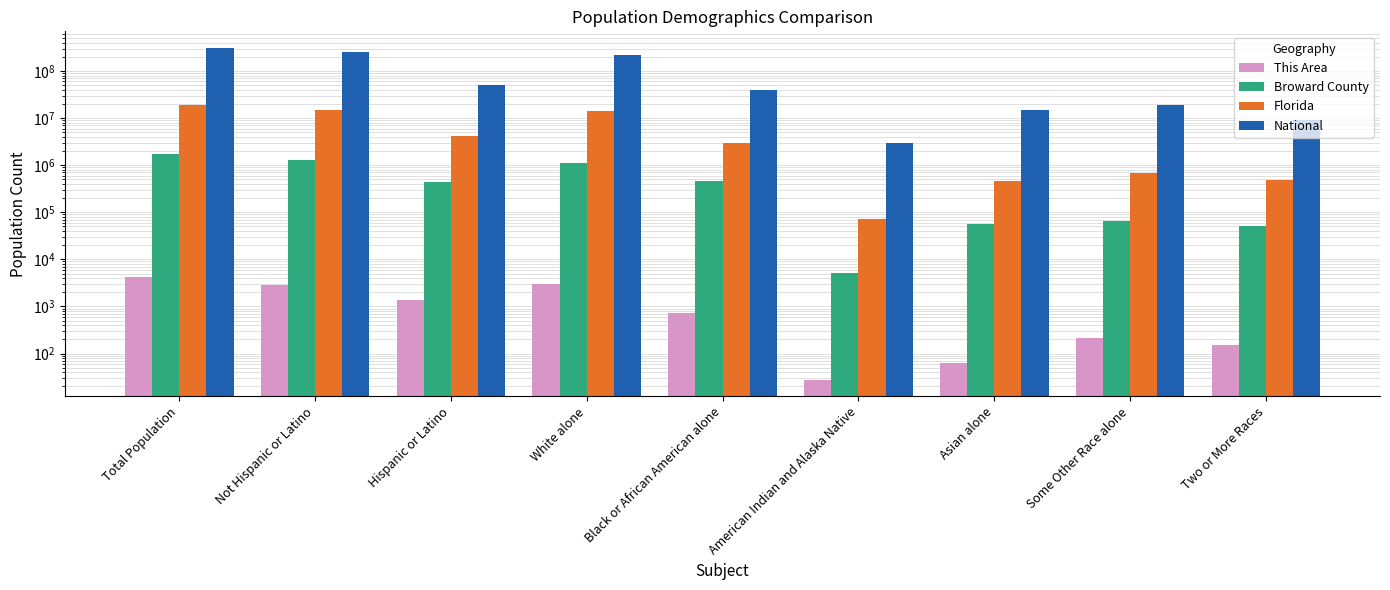

What are all the series names shown in the legend?

This Area, Broward County, Florida, National